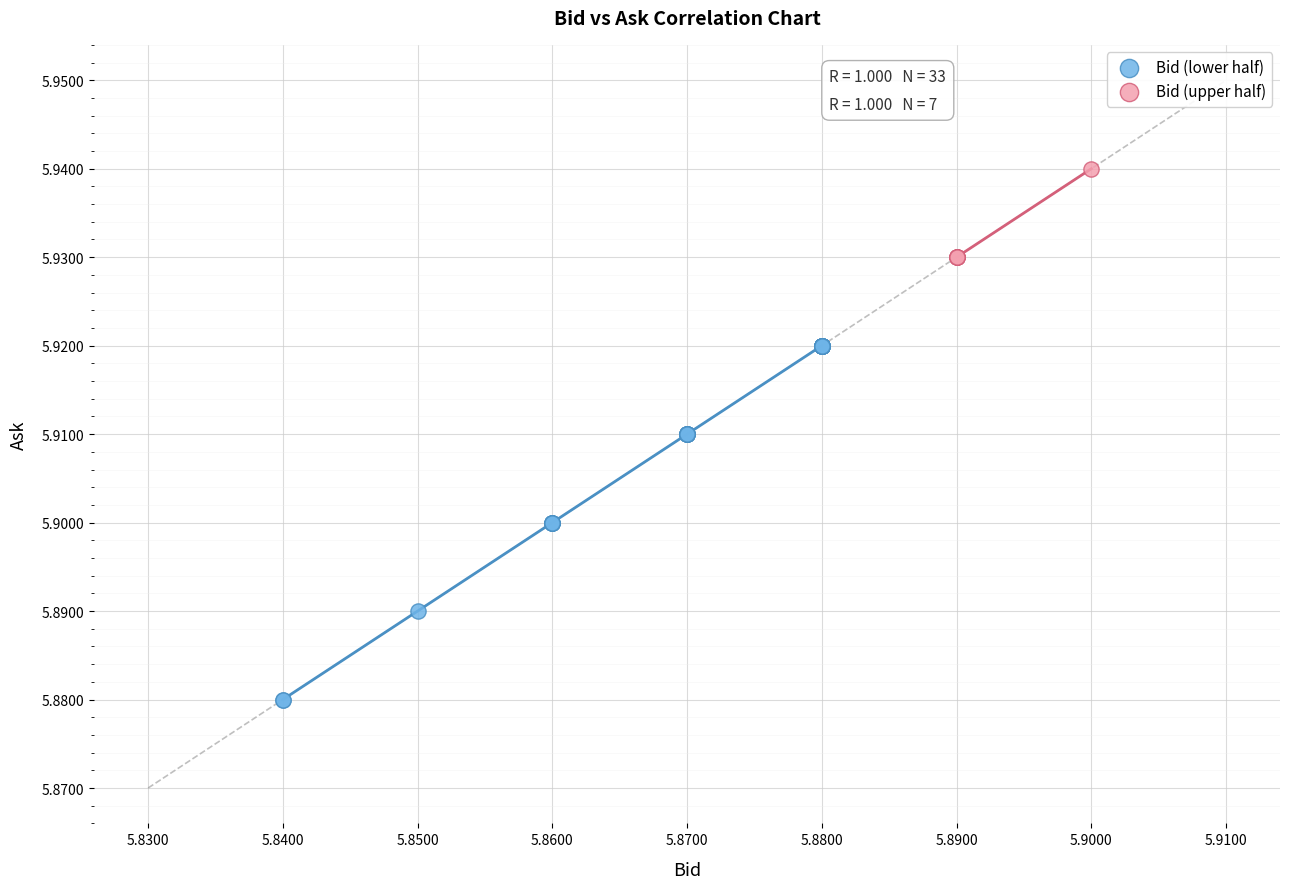

Which series reaches the minimum Y coordinate?

Bid (lower half)